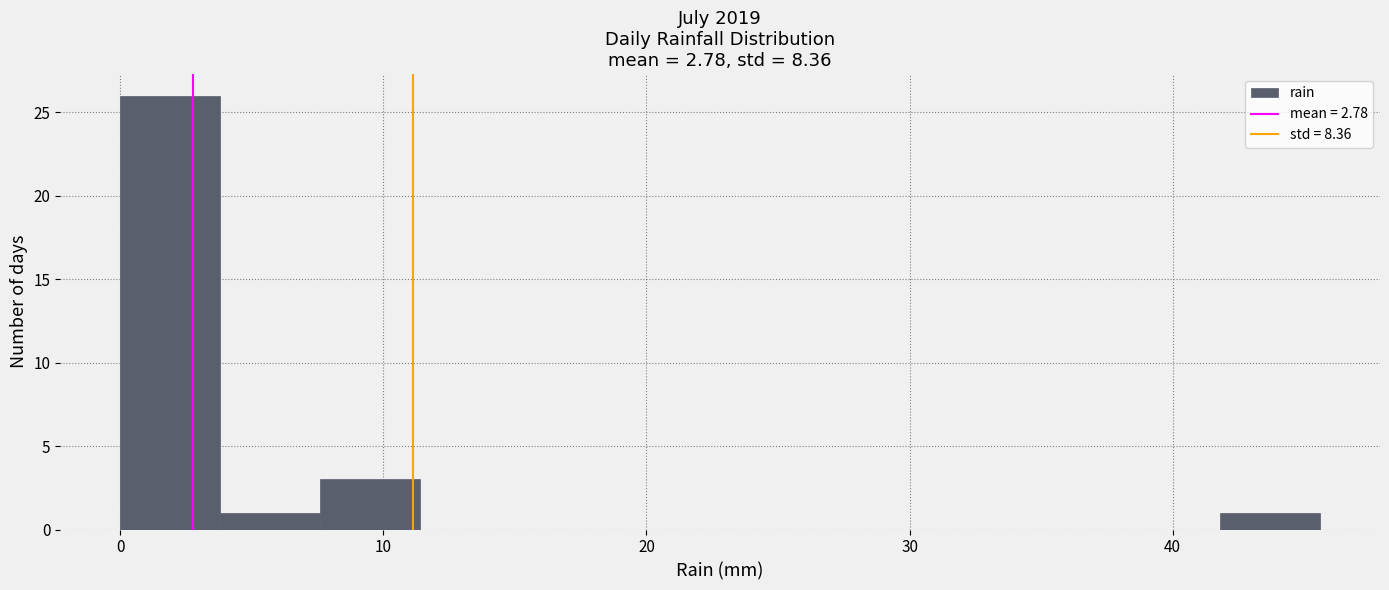

Around what value on the x-axis is the tallest bar? Give the approximate position of its centre, as read against the axis.

2